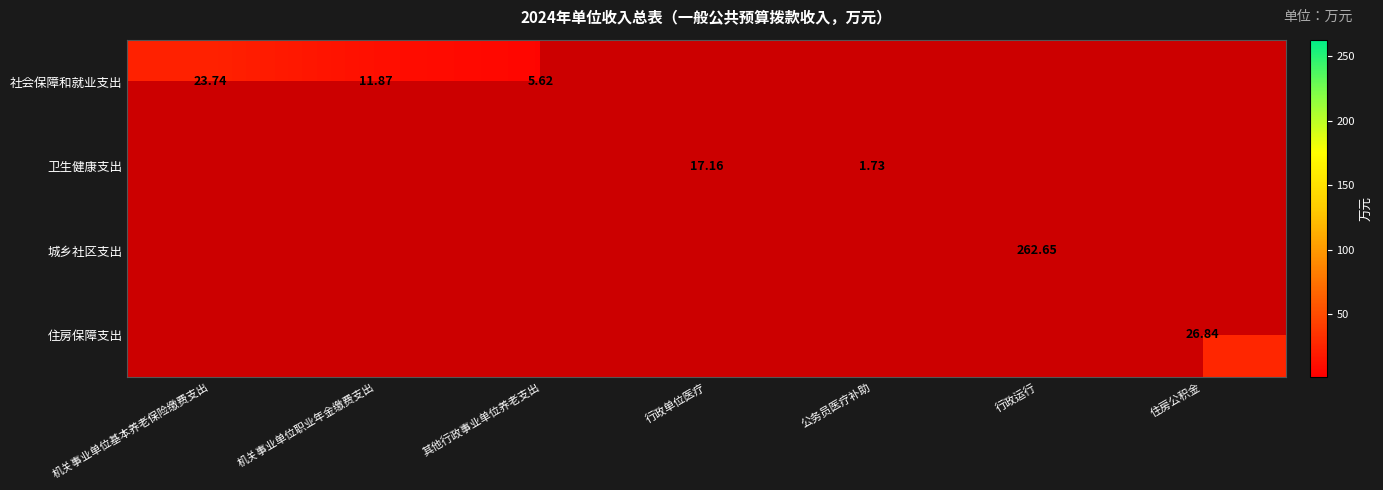

How many positive values does the 卫生健康支出 series have?

2